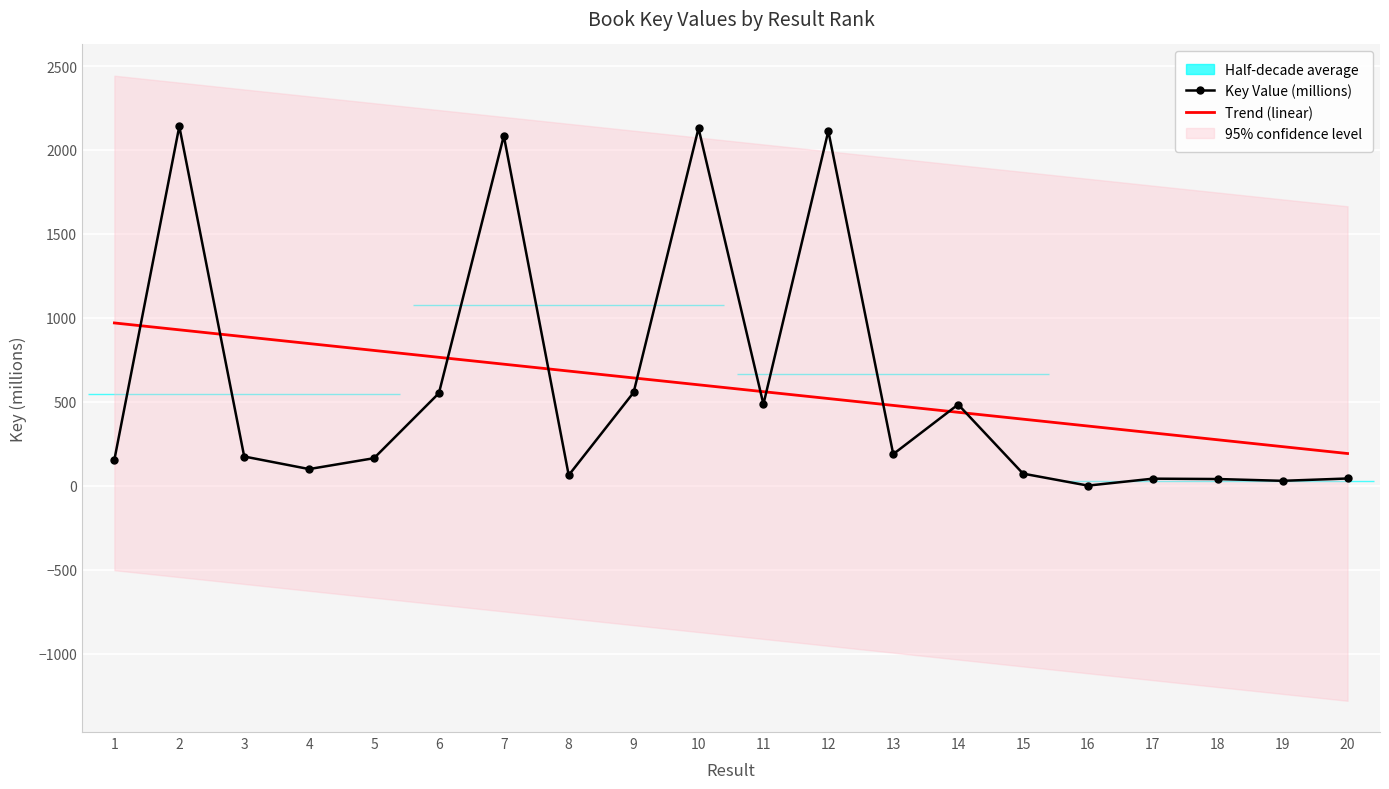

What is the sum of all Trend (linear) values?

11632.3